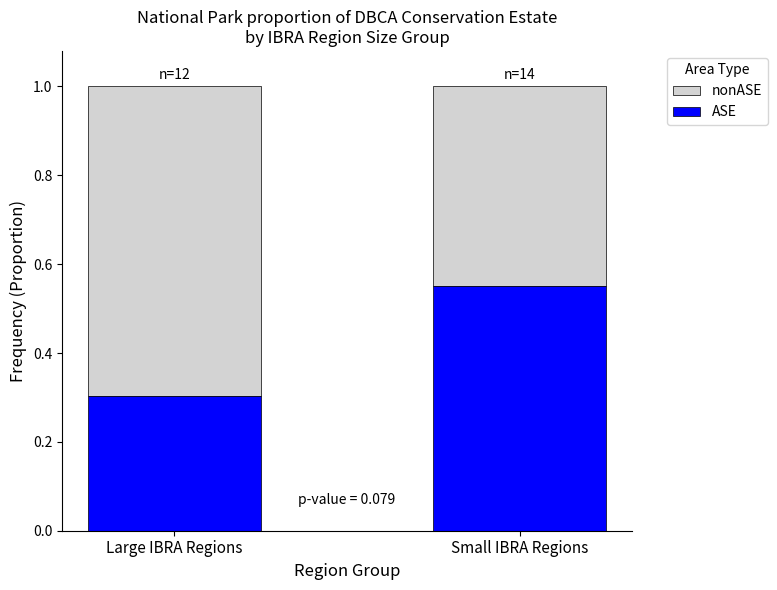

At which label does ASE reach its peak?

Small IBRA Regions